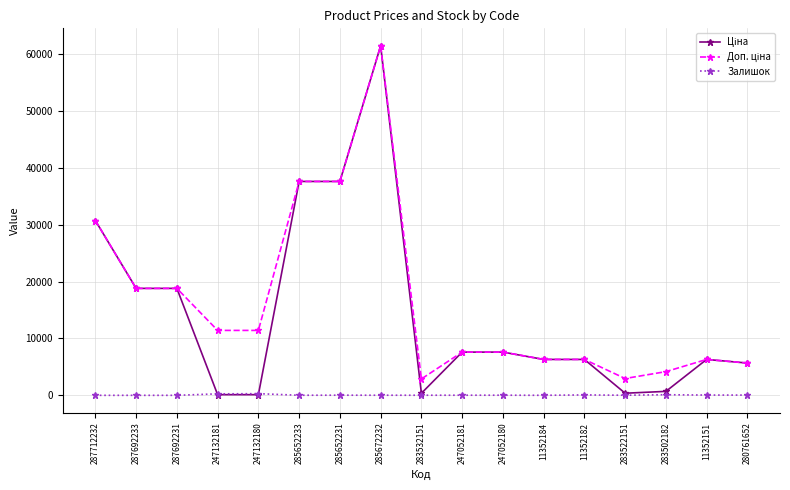

How many data points does each series have?

17